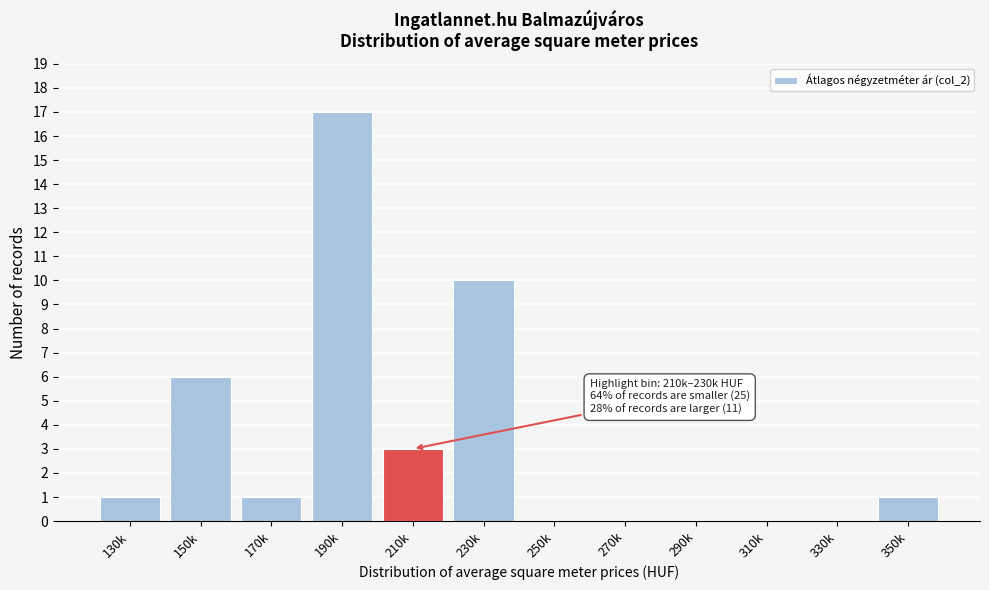

Reading right to left, what are all the values shown in this chart?

350k=1	330k=0	310k=0	290k=0	270k=0	250k=0	230k=10	210k=3	190k=17	170k=1	150k=6	130k=1